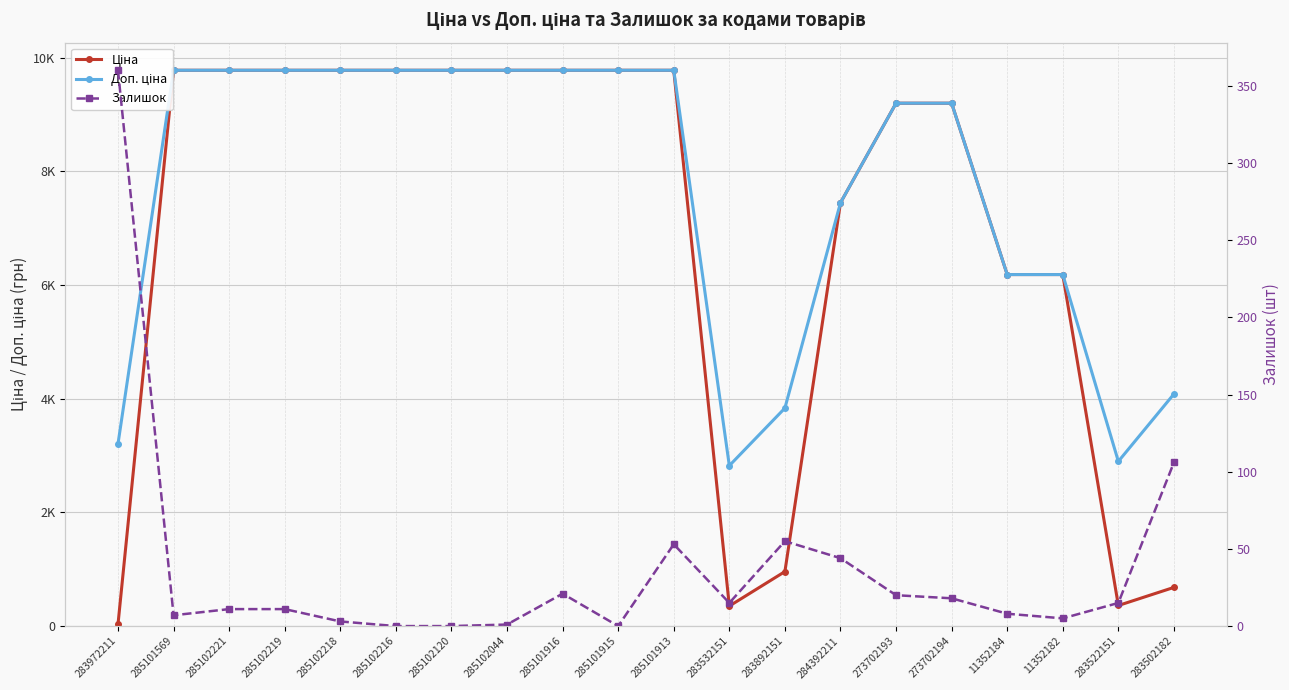

Which series has the largest range (max minus min)?

Ціна